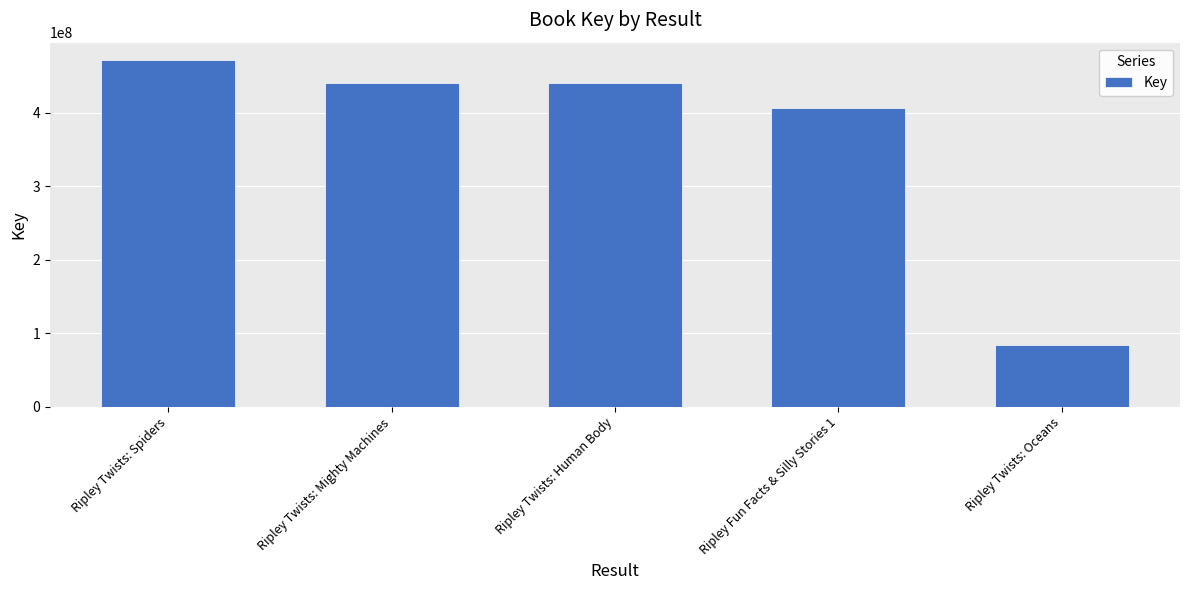

At which label is the value closest to 277903486?

Ripley Fun Facts & Silly Stories 1